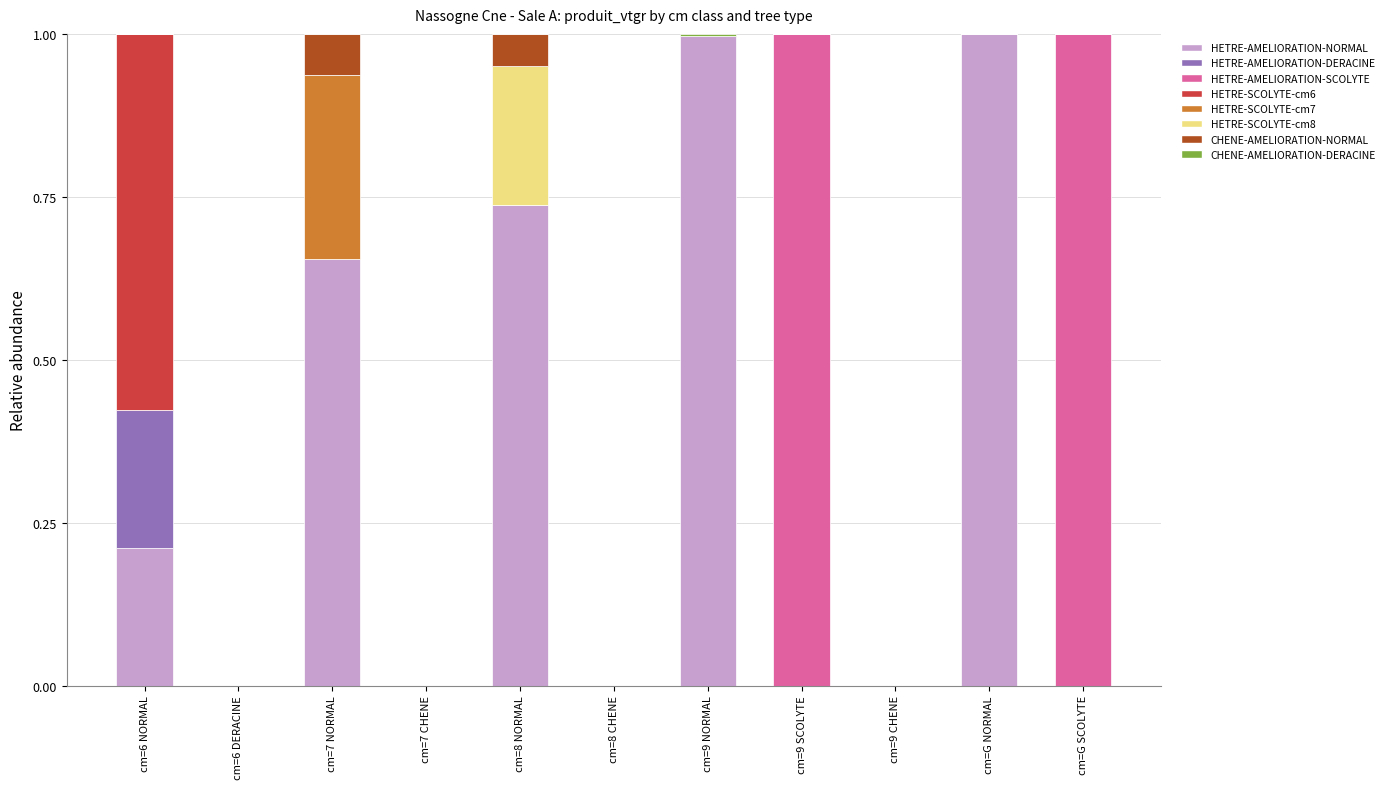

What is the total value across all series at cm=G NORMAL?

1.0